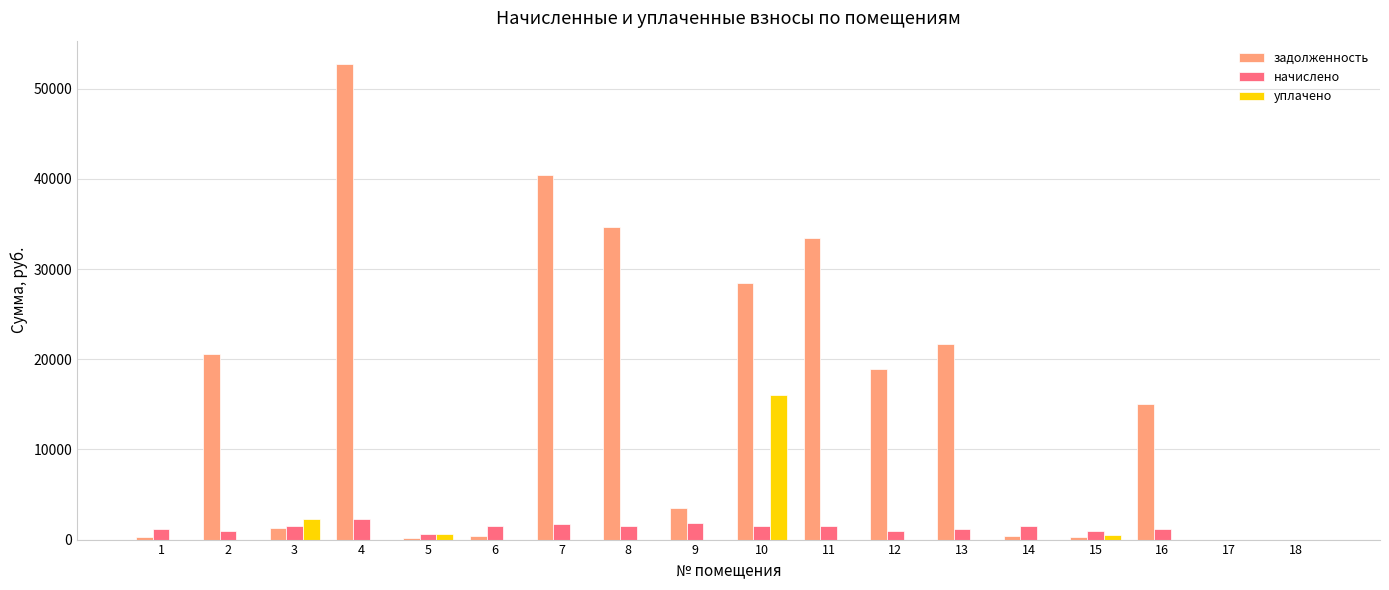

Which series changed the most between 4 and 10?

задолженность